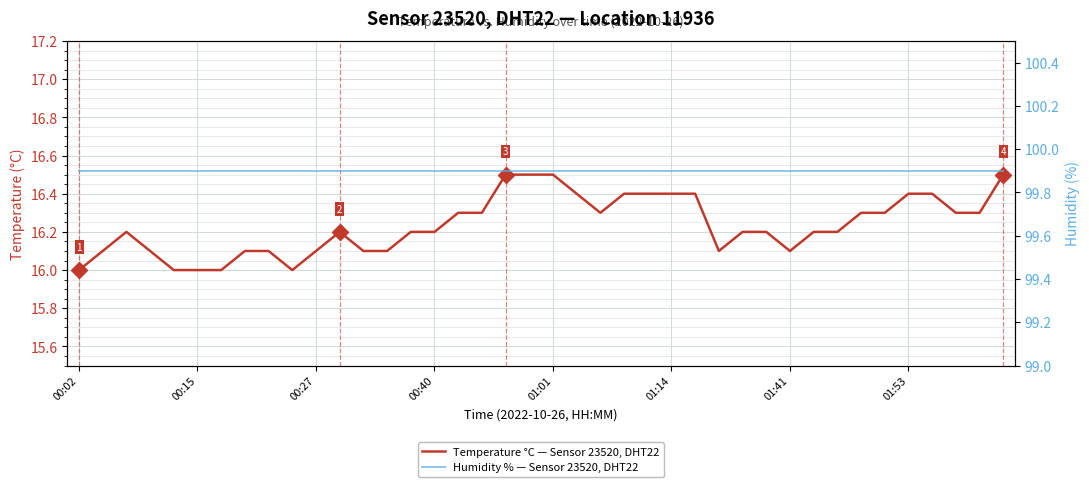

How many lines are shown in the chart?

2